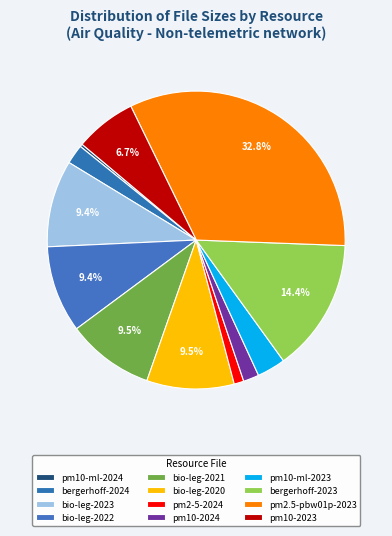

How many segments does this pie chart have?

12